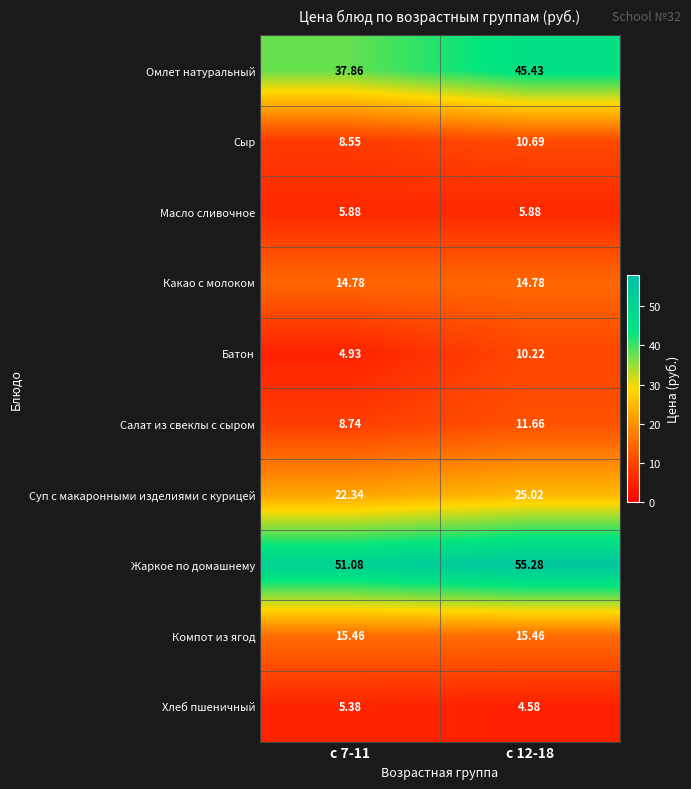

Which series has the largest total across all categories?

Жаркое по домашнему